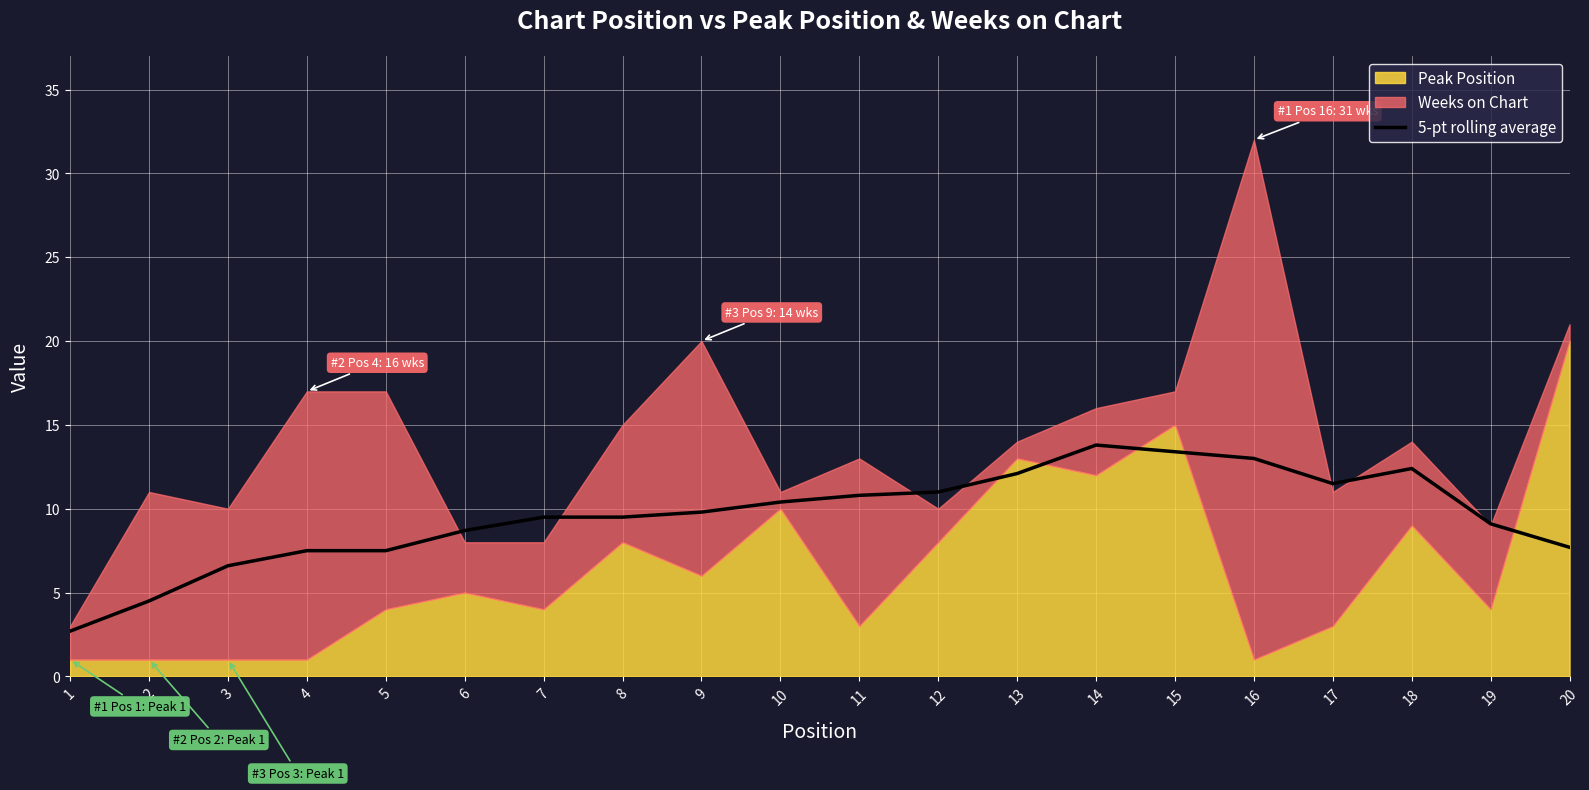

What is the difference between the second highest and minimum values?

10.7